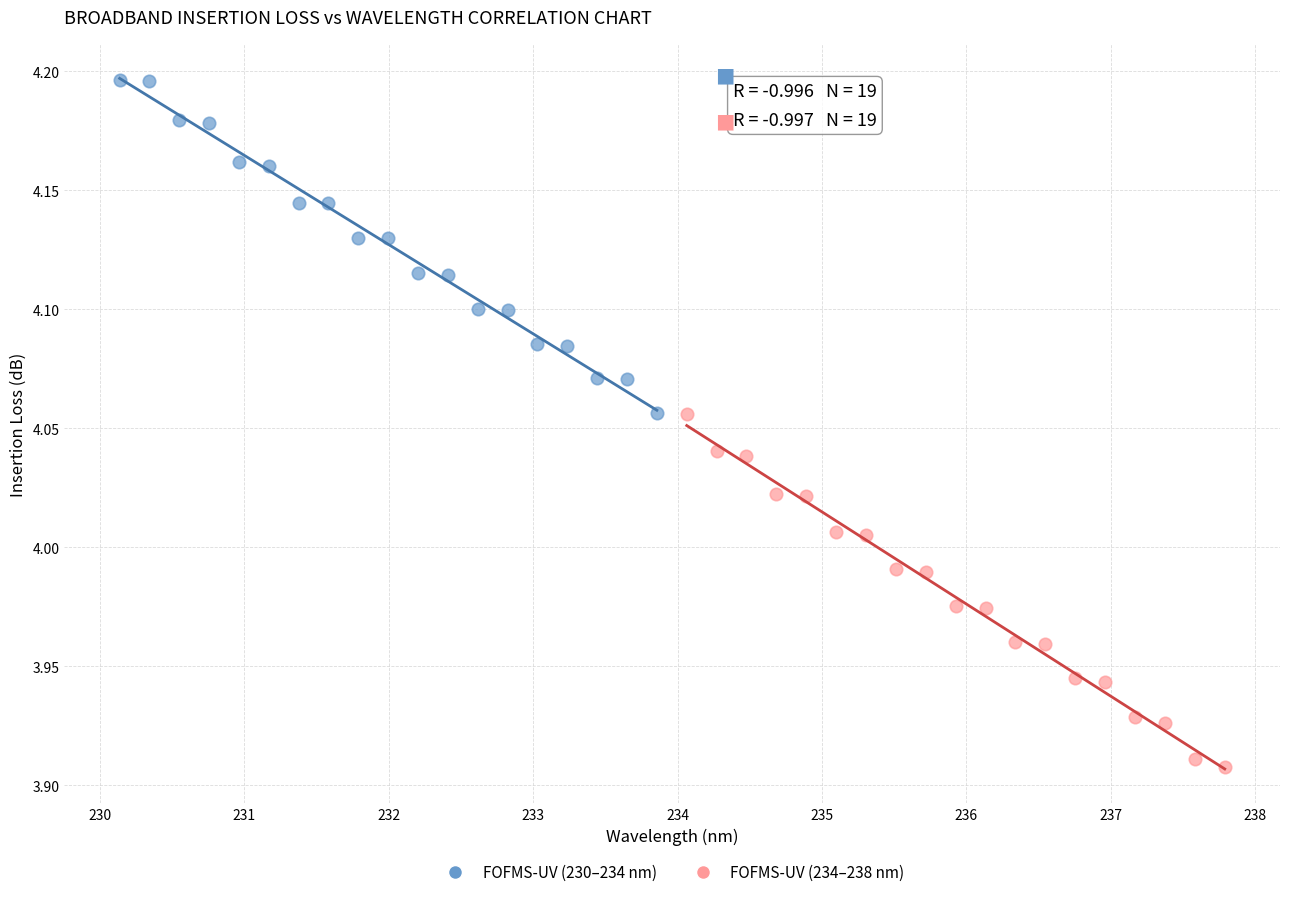

What are all the series names shown in the legend?

FOFMS-UV (230–234 nm), FOFMS-UV (234–238 nm)